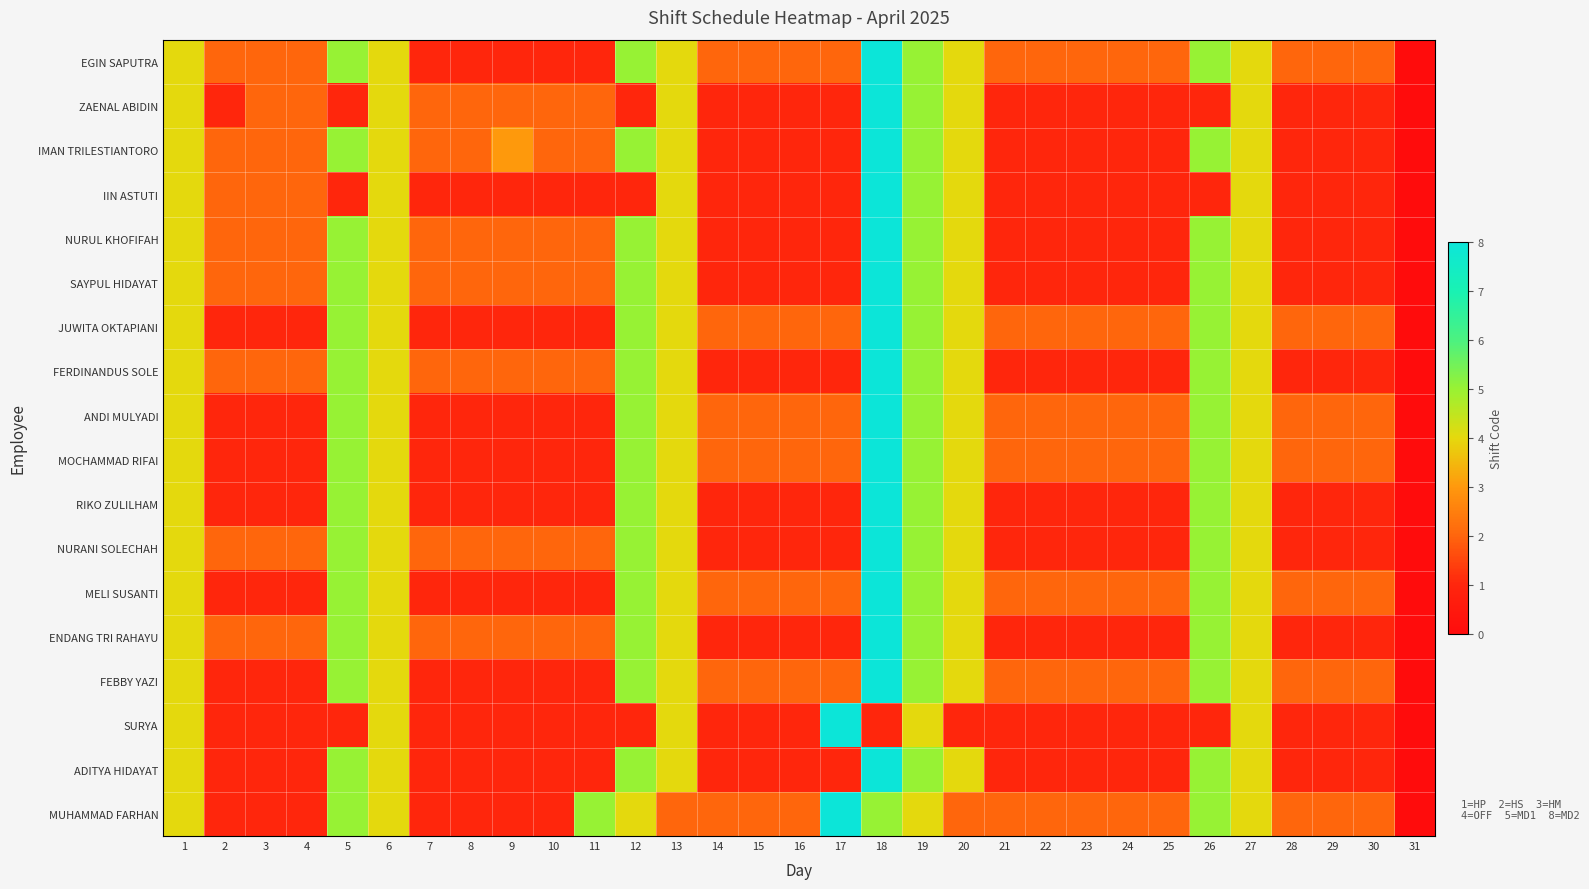

Reading left to right, list all the values displayed in this chart.

EGIN SAPUTRA: 1=4	2=2	3=2	4=2	5=5	6=4	7=1	8=1	9=1	10=1	11=1	12=5	13=4	14=2	15=2	16=2	17=2	18=8	19=5	20=4	21=2	22=2	23=2	24=2	25=2	26=5	27=4	28=2	29=2	30=2	31=0
ZAENAL ABIDIN: 1=4	2=1	3=2	4=2	5=1	6=4	7=2	8=2	9=2	10=2	11=2	12=1	13=4	14=1	15=1	16=1	17=1	18=8	19=5	20=4	21=1	22=1	23=1	24=1	25=1	26=1	27=4	28=1	29=1	30=1	31=0
IMAN TRILESTIANTORO: 1=4	2=2	3=2	4=2	5=5	6=4	7=2	8=2	9=3	10=2	11=2	12=5	13=4	14=1	15=1	16=1	17=1	18=8	19=5	20=4	21=1	22=1	23=1	24=1	25=1	26=5	27=4	28=1	29=1	30=1	31=0
IIN ASTUTI: 1=4	2=2	3=2	4=2	5=1	6=4	7=1	8=1	9=1	10=1	11=1	12=1	13=4	14=1	15=1	16=1	17=1	18=8	19=5	20=4	21=1	22=1	23=1	24=1	25=1	26=1	27=4	28=1	29=1	30=1	31=0
NURUL KHOFIFAH: 1=4	2=2	3=2	4=2	5=5	6=4	7=2	8=2	9=2	10=2	11=2	12=5	13=4	14=1	15=1	16=1	17=1	18=8	19=5	20=4	21=1	22=1	23=1	24=1	25=1	26=5	27=4	28=1	29=1	30=1	31=0
SAYPUL HIDAYAT: 1=4	2=2	3=2	4=2	5=5	6=4	7=2	8=2	9=2	10=2	11=2	12=5	13=4	14=1	15=1	16=1	17=1	18=8	19=5	20=4	21=1	22=1	23=1	24=1	25=1	26=5	27=4	28=1	29=1	30=1	31=0
JUWITA OKTAPIANI: 1=4	2=1	3=1	4=1	5=5	6=4	7=1	8=1	9=1	10=1	11=1	12=5	13=4	14=2	15=2	16=2	17=2	18=8	19=5	20=4	21=2	22=2	23=2	24=2	25=2	26=5	27=4	28=2	29=2	30=2	31=0
FERDINANDUS SOLE: 1=4	2=2	3=2	4=2	5=5	6=4	7=2	8=2	9=2	10=2	11=2	12=5	13=4	14=1	15=1	16=1	17=1	18=8	19=5	20=4	21=1	22=1	23=1	24=1	25=1	26=5	27=4	28=1	29=1	30=1	31=0
ANDI MULYADI: 1=4	2=1	3=1	4=1	5=5	6=4	7=1	8=1	9=1	10=1	11=1	12=5	13=4	14=2	15=2	16=2	17=2	18=8	19=5	20=4	21=2	22=2	23=2	24=2	25=2	26=5	27=4	28=2	29=2	30=2	31=0
MOCHAMMAD RIFAI: 1=4	2=1	3=1	4=1	5=5	6=4	7=1	8=1	9=1	10=1	11=1	12=5	13=4	14=2	15=2	16=2	17=2	18=8	19=5	20=4	21=2	22=2	23=2	24=2	25=2	26=5	27=4	28=2	29=2	30=2	31=0
RIKO ZULILHAM: 1=4	2=1	3=1	4=1	5=5	6=4	7=1	8=1	9=1	10=1	11=1	12=5	13=4	14=1	15=1	16=1	17=1	18=8	19=5	20=4	21=1	22=1	23=1	24=1	25=1	26=5	27=4	28=1	29=1	30=1	31=0
NURANI SOLECHAH: 1=4	2=2	3=2	4=2	5=5	6=4	7=2	8=2	9=2	10=2	11=2	12=5	13=4	14=1	15=1	16=1	17=1	18=8	19=5	20=4	21=1	22=1	23=1	24=1	25=1	26=5	27=4	28=1	29=1	30=1	31=0
MELI SUSANTI: 1=4	2=1	3=1	4=1	5=5	6=4	7=1	8=1	9=1	10=1	11=1	12=5	13=4	14=2	15=2	16=2	17=2	18=8	19=5	20=4	21=2	22=2	23=2	24=2	25=2	26=5	27=4	28=2	29=2	30=2	31=0
ENDANG TRI RAHAYU: 1=4	2=2	3=2	4=2	5=5	6=4	7=2	8=2	9=2	10=2	11=2	12=5	13=4	14=1	15=1	16=1	17=1	18=8	19=5	20=4	21=1	22=1	23=1	24=1	25=1	26=5	27=4	28=1	29=1	30=1	31=0
FEBBY YAZI: 1=4	2=1	3=1	4=1	5=5	6=4	7=1	8=1	9=1	10=1	11=1	12=5	13=4	14=2	15=2	16=2	17=2	18=8	19=5	20=4	21=2	22=2	23=2	24=2	25=2	26=5	27=4	28=2	29=2	30=2	31=0
SURYA: 1=4	2=1	3=1	4=1	5=1	6=4	7=1	8=1	9=1	10=1	11=1	12=1	13=4	14=1	15=1	16=1	17=8	18=1	19=4	20=1	21=1	22=1	23=1	24=1	25=1	26=1	27=4	28=1	29=1	30=1	31=0
ADITYA HIDAYAT: 1=4	2=1	3=1	4=1	5=5	6=4	7=1	8=1	9=1	10=1	11=1	12=5	13=4	14=1	15=1	16=1	17=1	18=8	19=5	20=4	21=1	22=1	23=1	24=1	25=1	26=5	27=4	28=1	29=1	30=1	31=0
MUHAMMAD FARHAN: 1=4	2=1	3=1	4=1	5=5	6=4	7=1	8=1	9=1	10=1	11=5	12=4	13=2	14=2	15=2	16=2	17=8	18=5	19=4	20=2	21=2	22=2	23=2	24=2	25=2	26=5	27=4	28=2	29=2	30=2	31=0